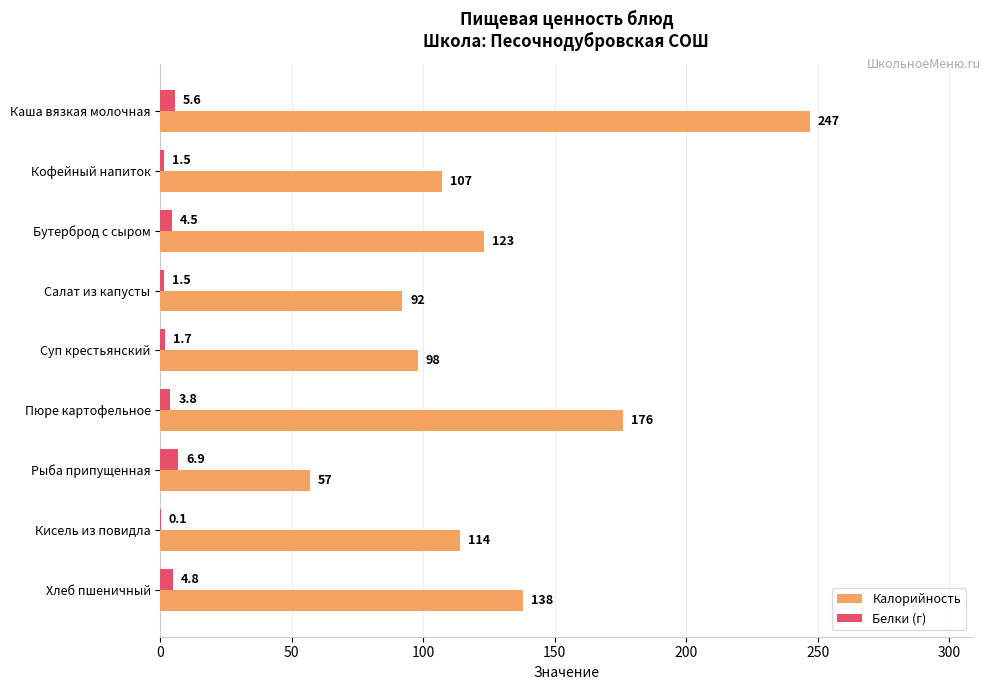

Which series has the largest total across all categories?

Калорийность